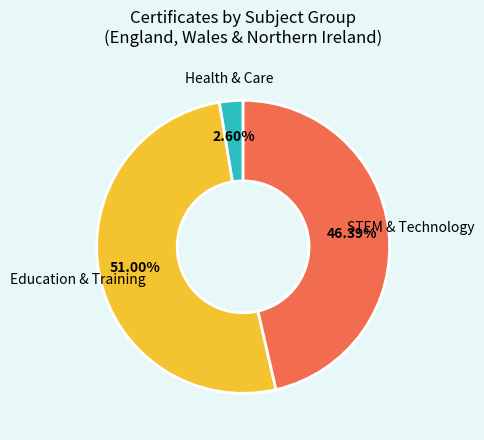

Does any single category account for the majority?

Yes